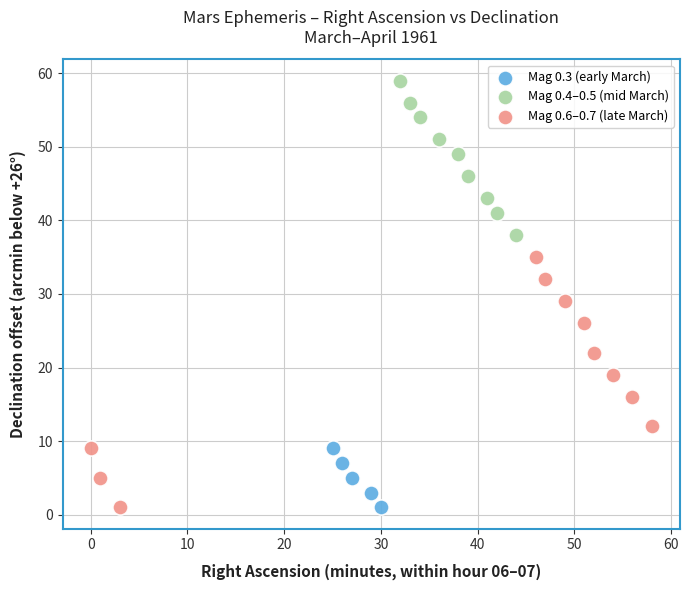

Which series reaches the maximum Y coordinate?

Mag 0.4–0.5 (mid March)